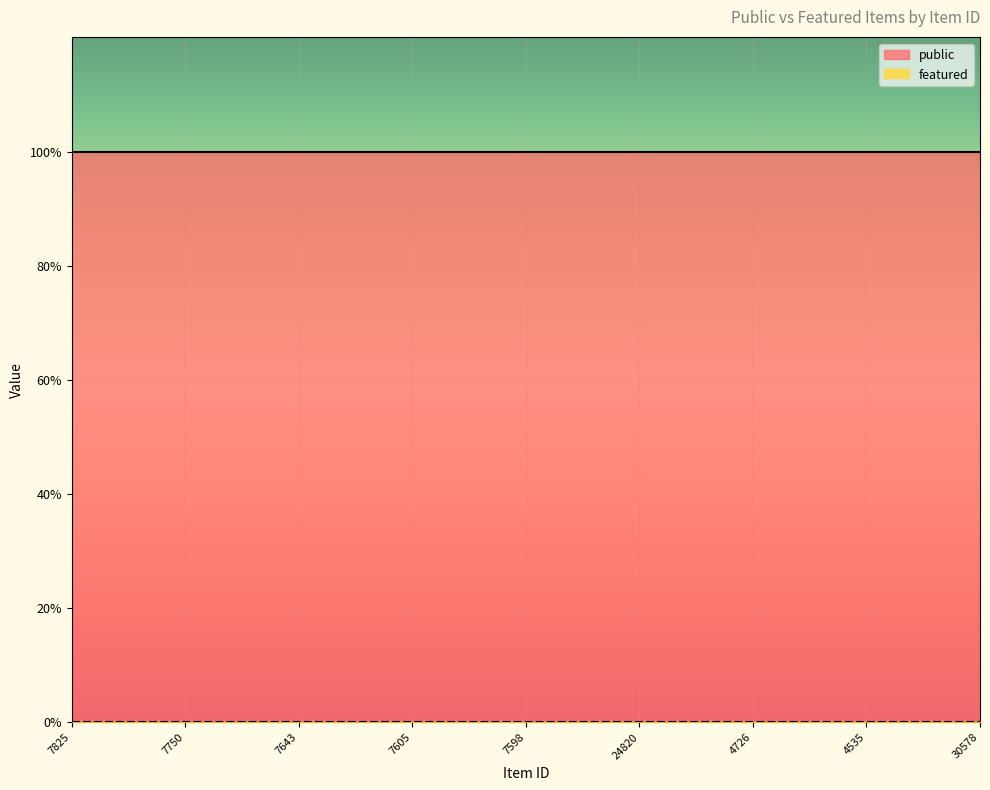

How many lines are shown in the chart?

2